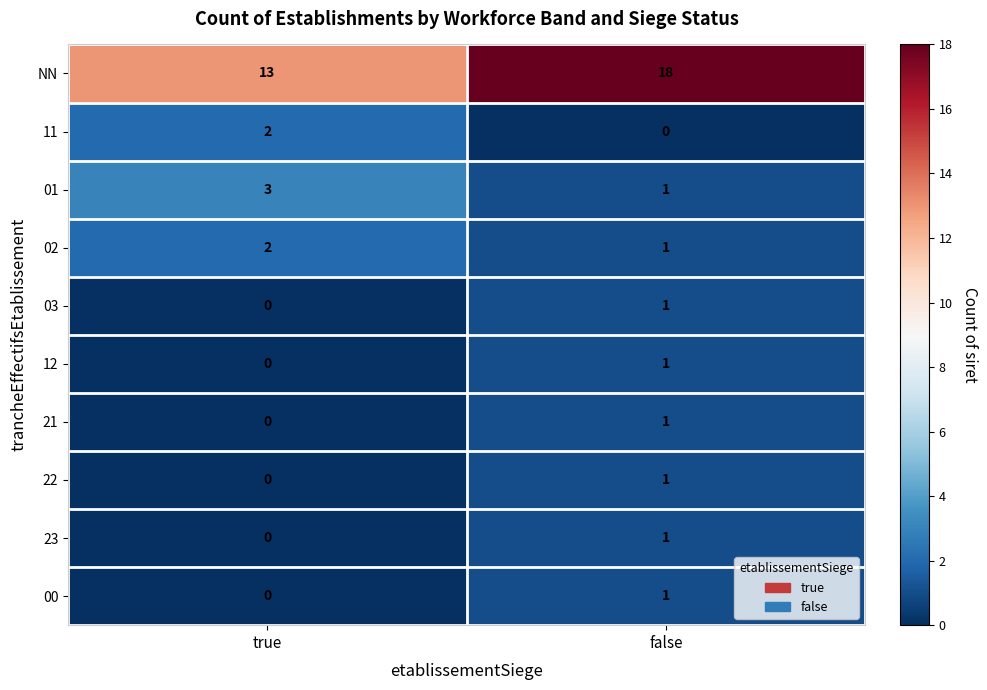

How many distinct data groups are displayed?

10